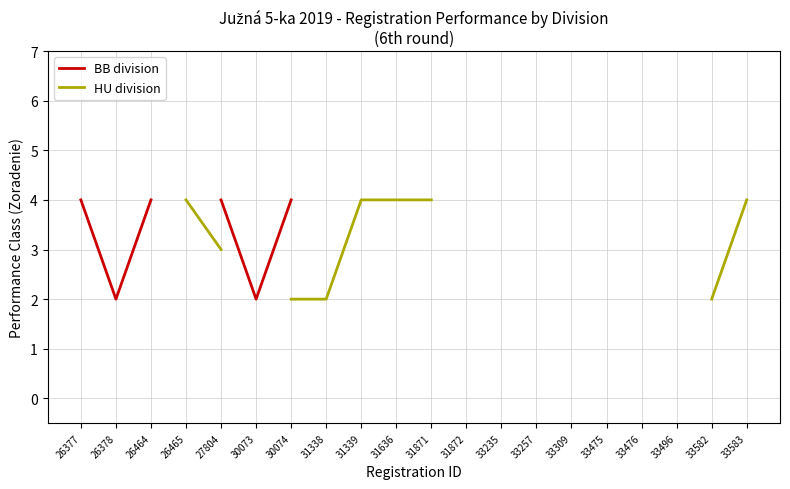

How many interior local valleys does the BB division series have?

2